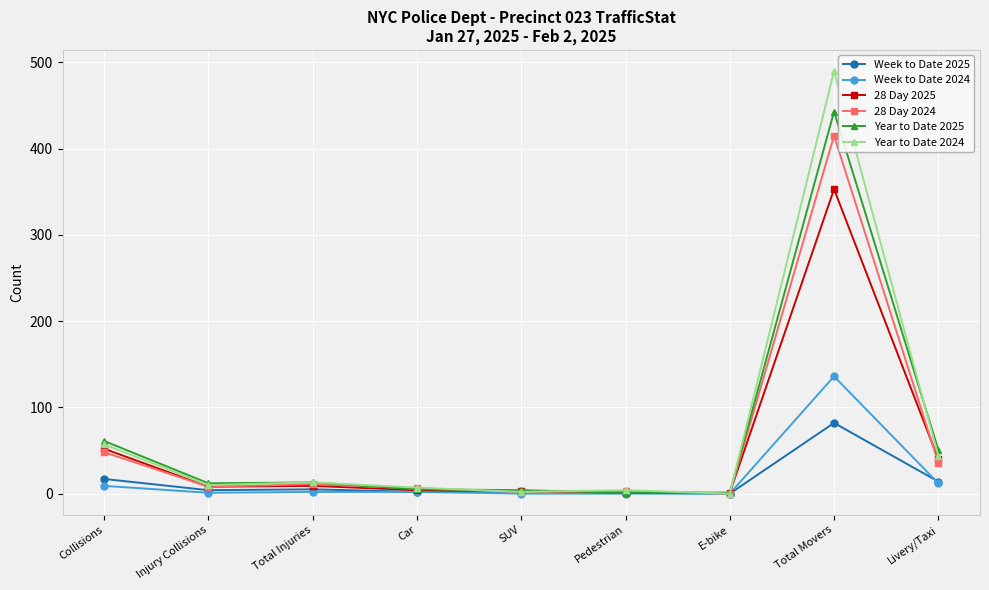

How many data points does each series have?

9